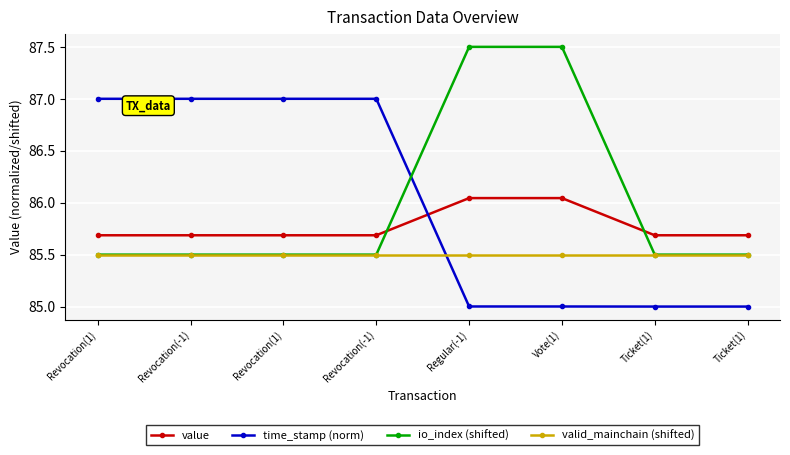

Which series has the largest range (max minus min)?

time_stamp (norm)